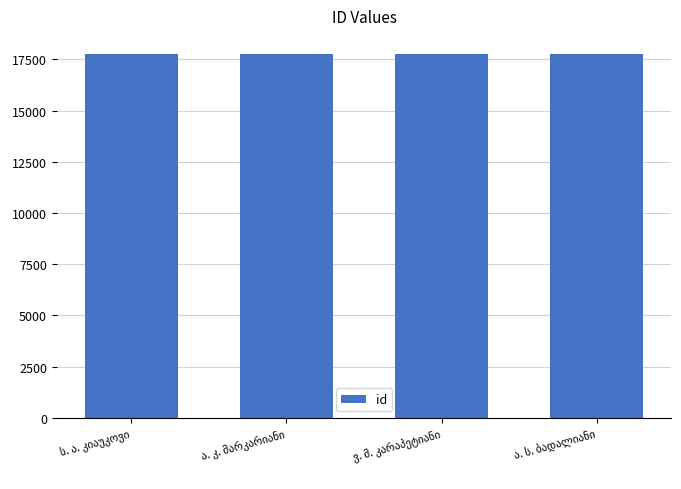

What is the maximum value shown in the chart?

17762